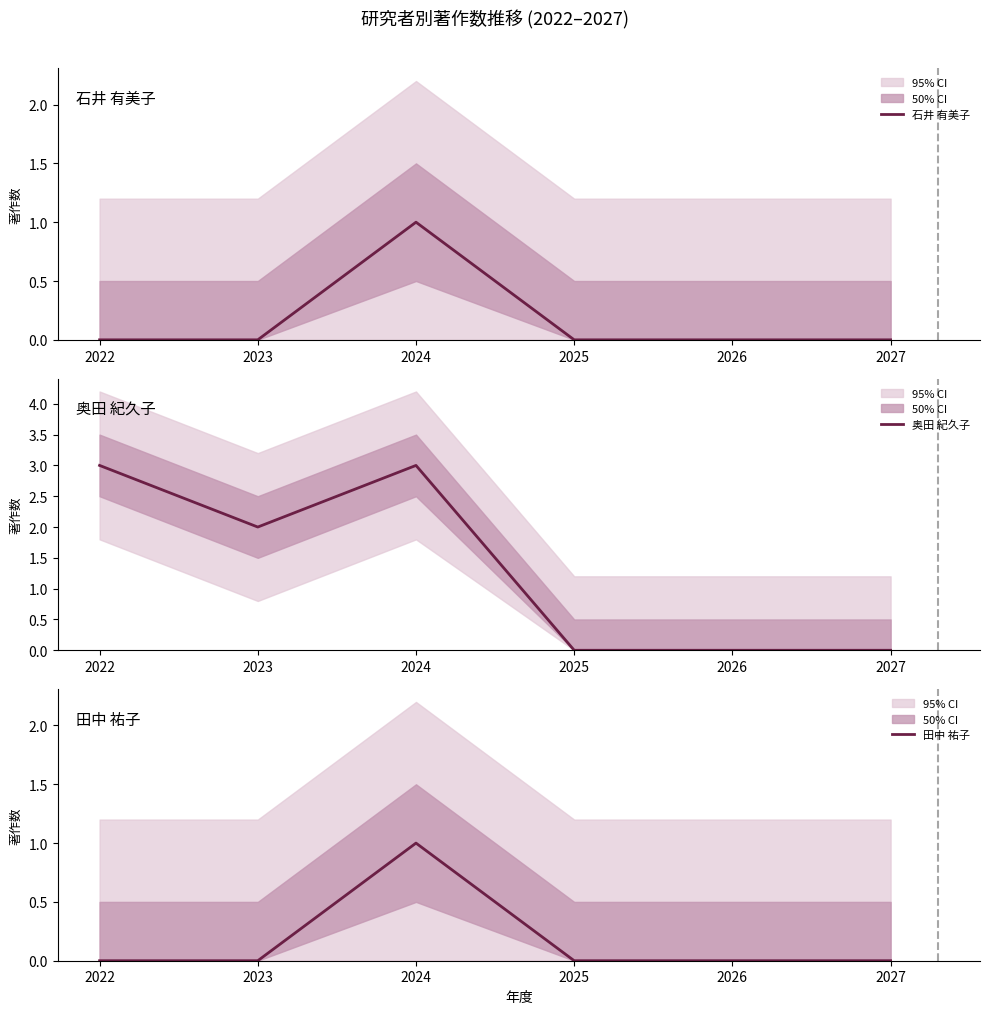

How many data points does each series have?

6